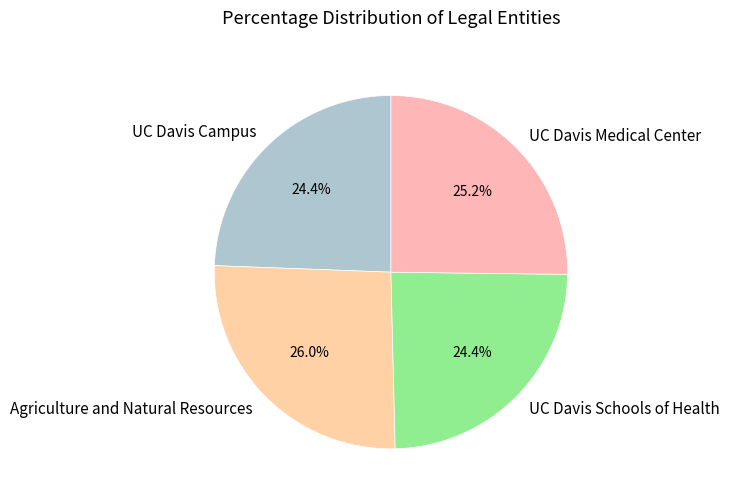

To the nearest percent, what percentage of the pie is Agriculture and Natural Resources?

26%